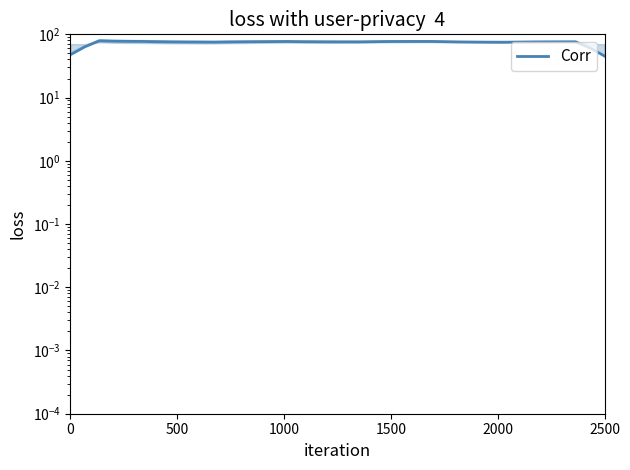

How many data points are above 76?

23